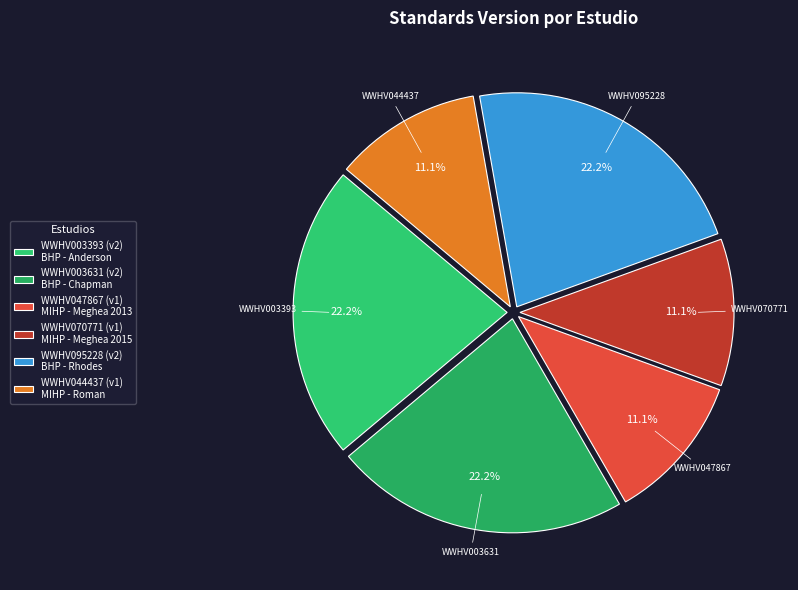

Between WWHV095228 and WWHV003393, which is larger?

WWHV095228